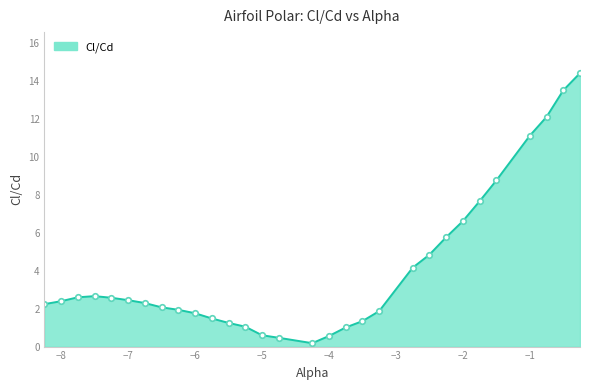

What is the greatest value displayed?

14.4